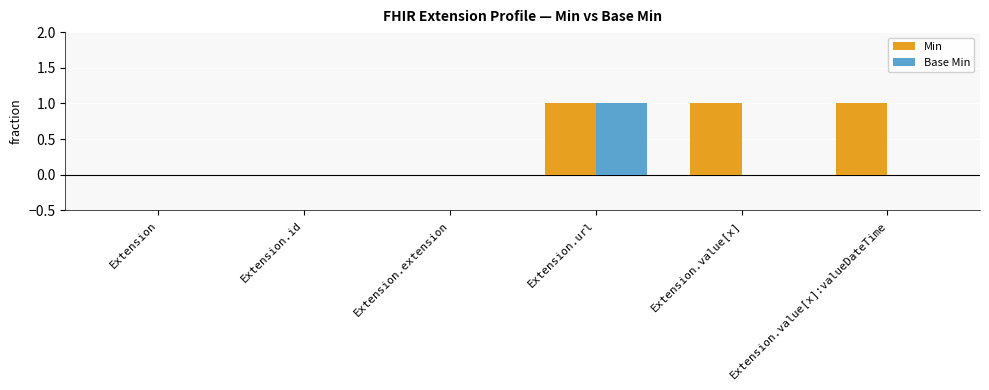

Which series changed the most between Extension.extension and Extension.value[x]:valueDateTime?

Min